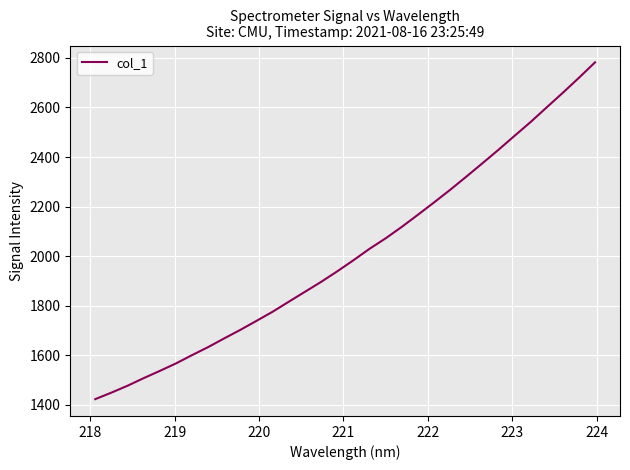

What is the maximum value shown in the chart?

2781.9